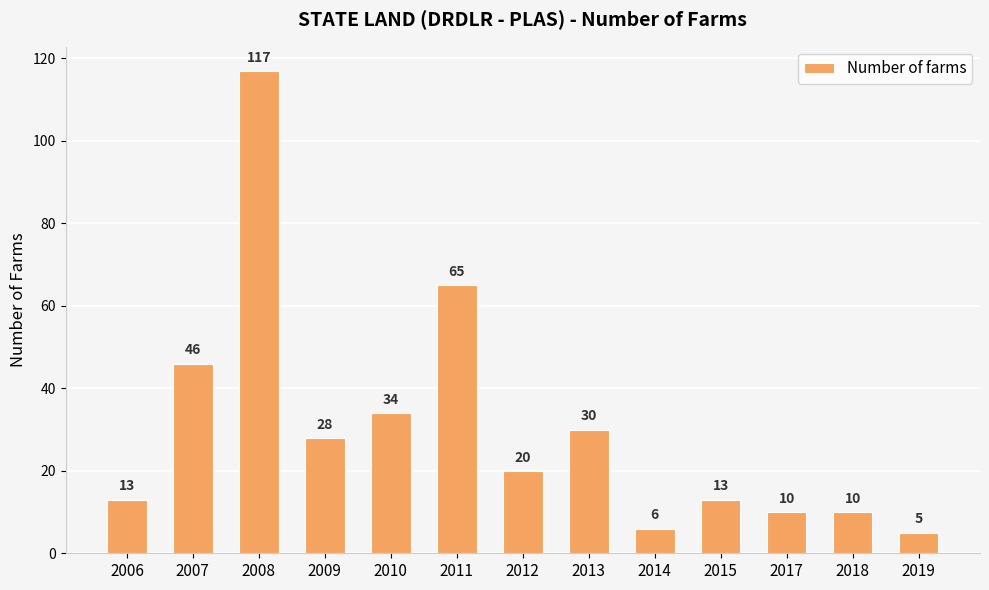

Reading right to left, transcribe all the data shown in this chart.

5	10	10	13	6	30	20	65	34	28	117	46	13